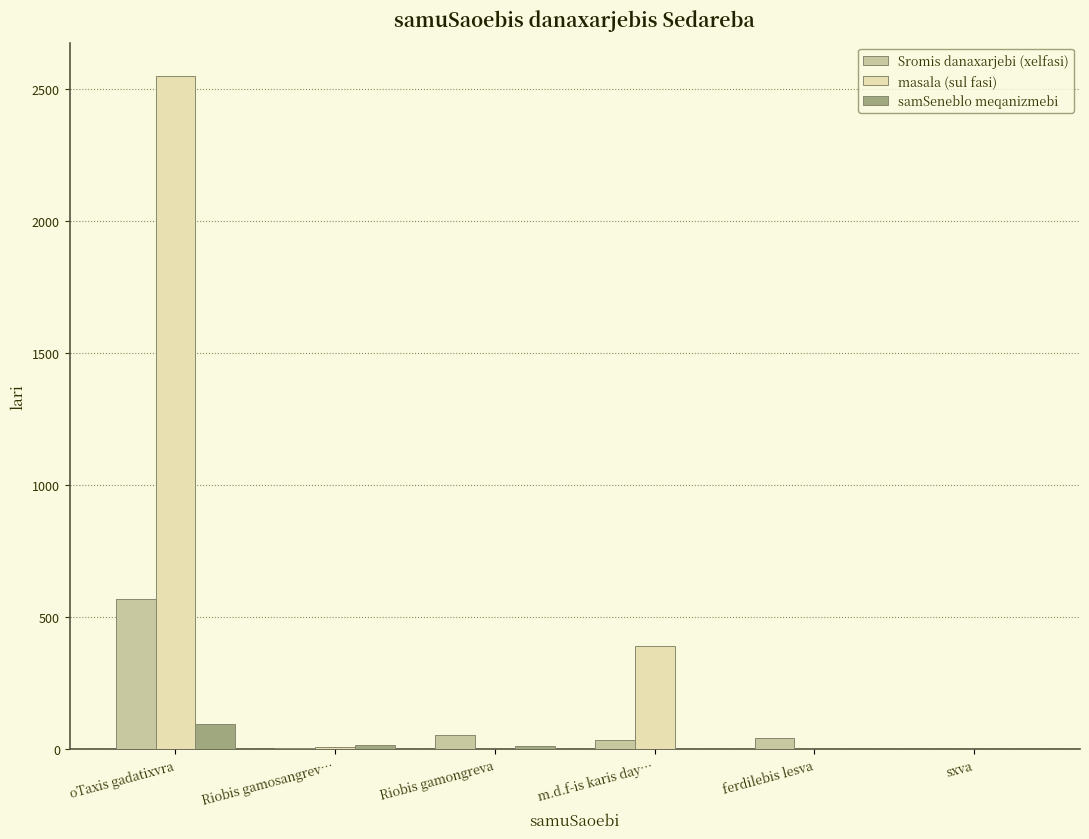

How many data points in masala (sul fasi) are above 7?

3